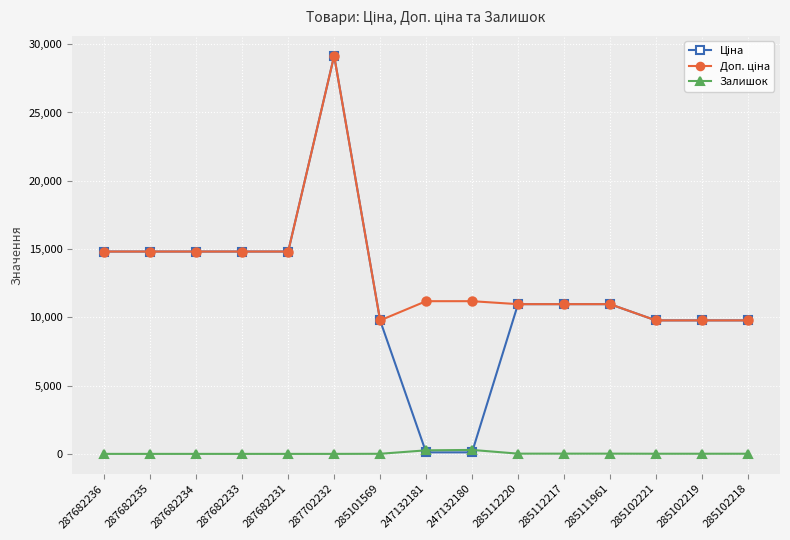

What is the label of the 10th point from the right?

287702232